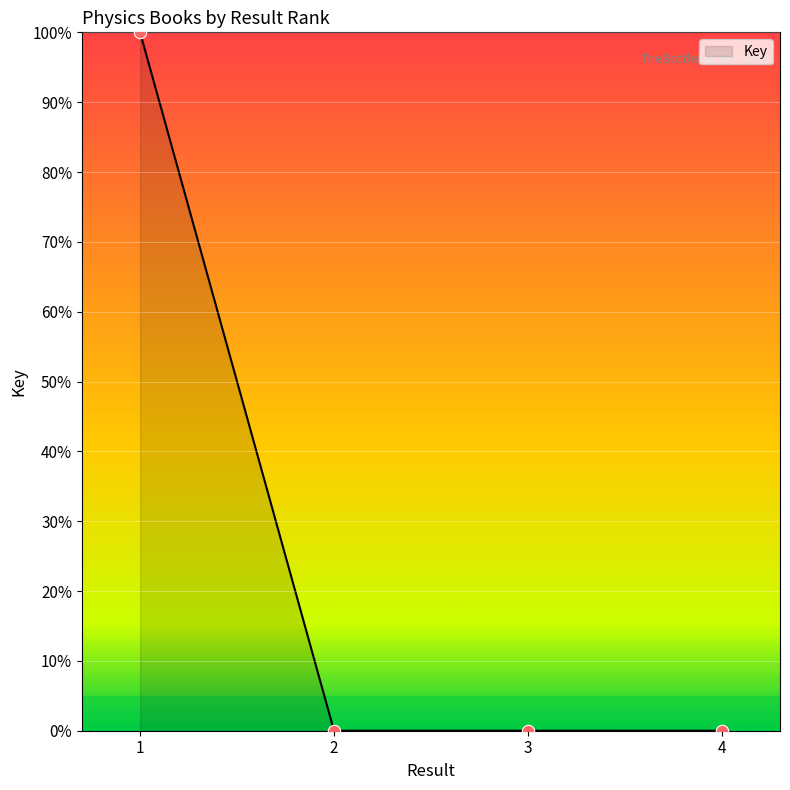

What is the change in value from 1 to 4?

-100.0